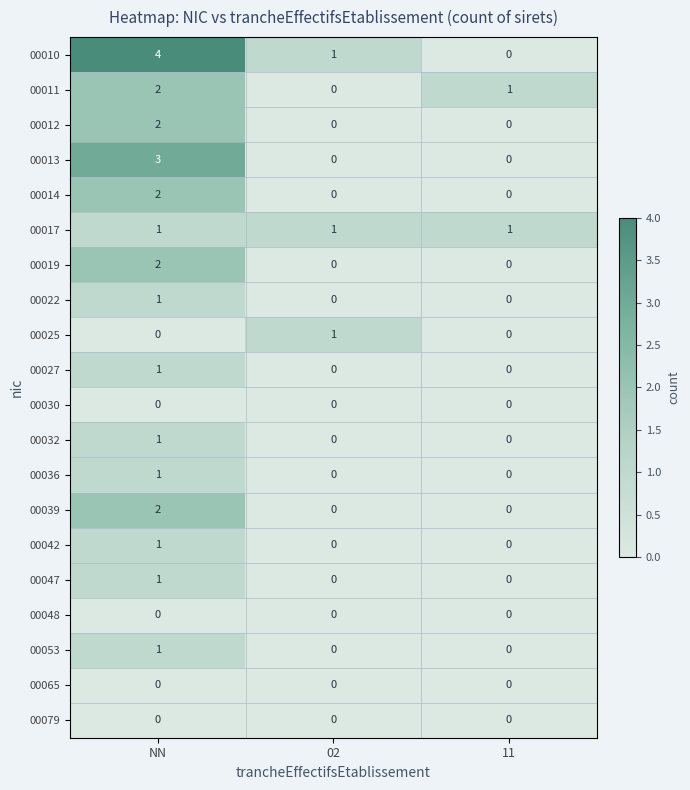

What is the total value across all series at NN?

25